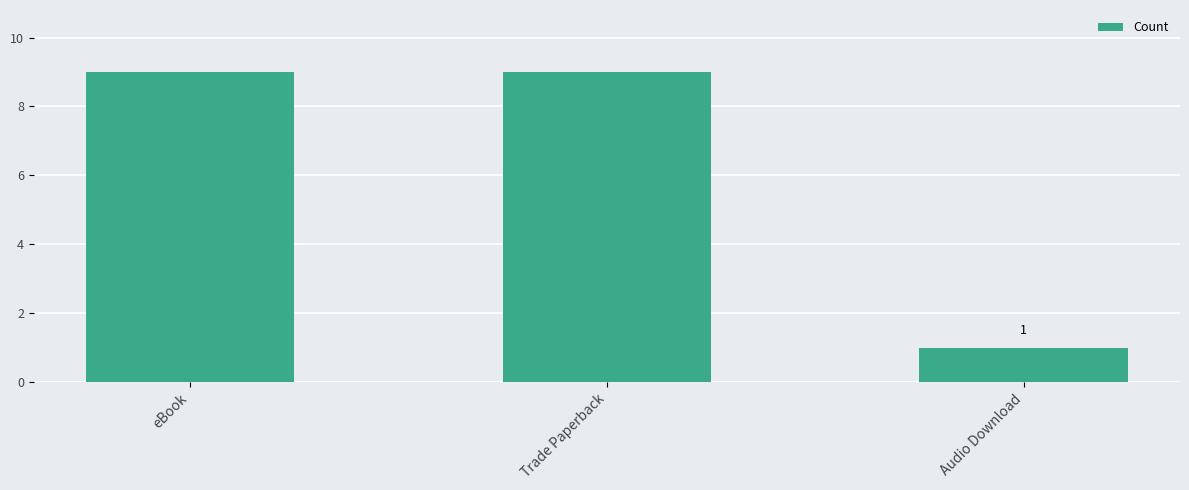

Which has a higher value, eBook or Audio Download?

eBook